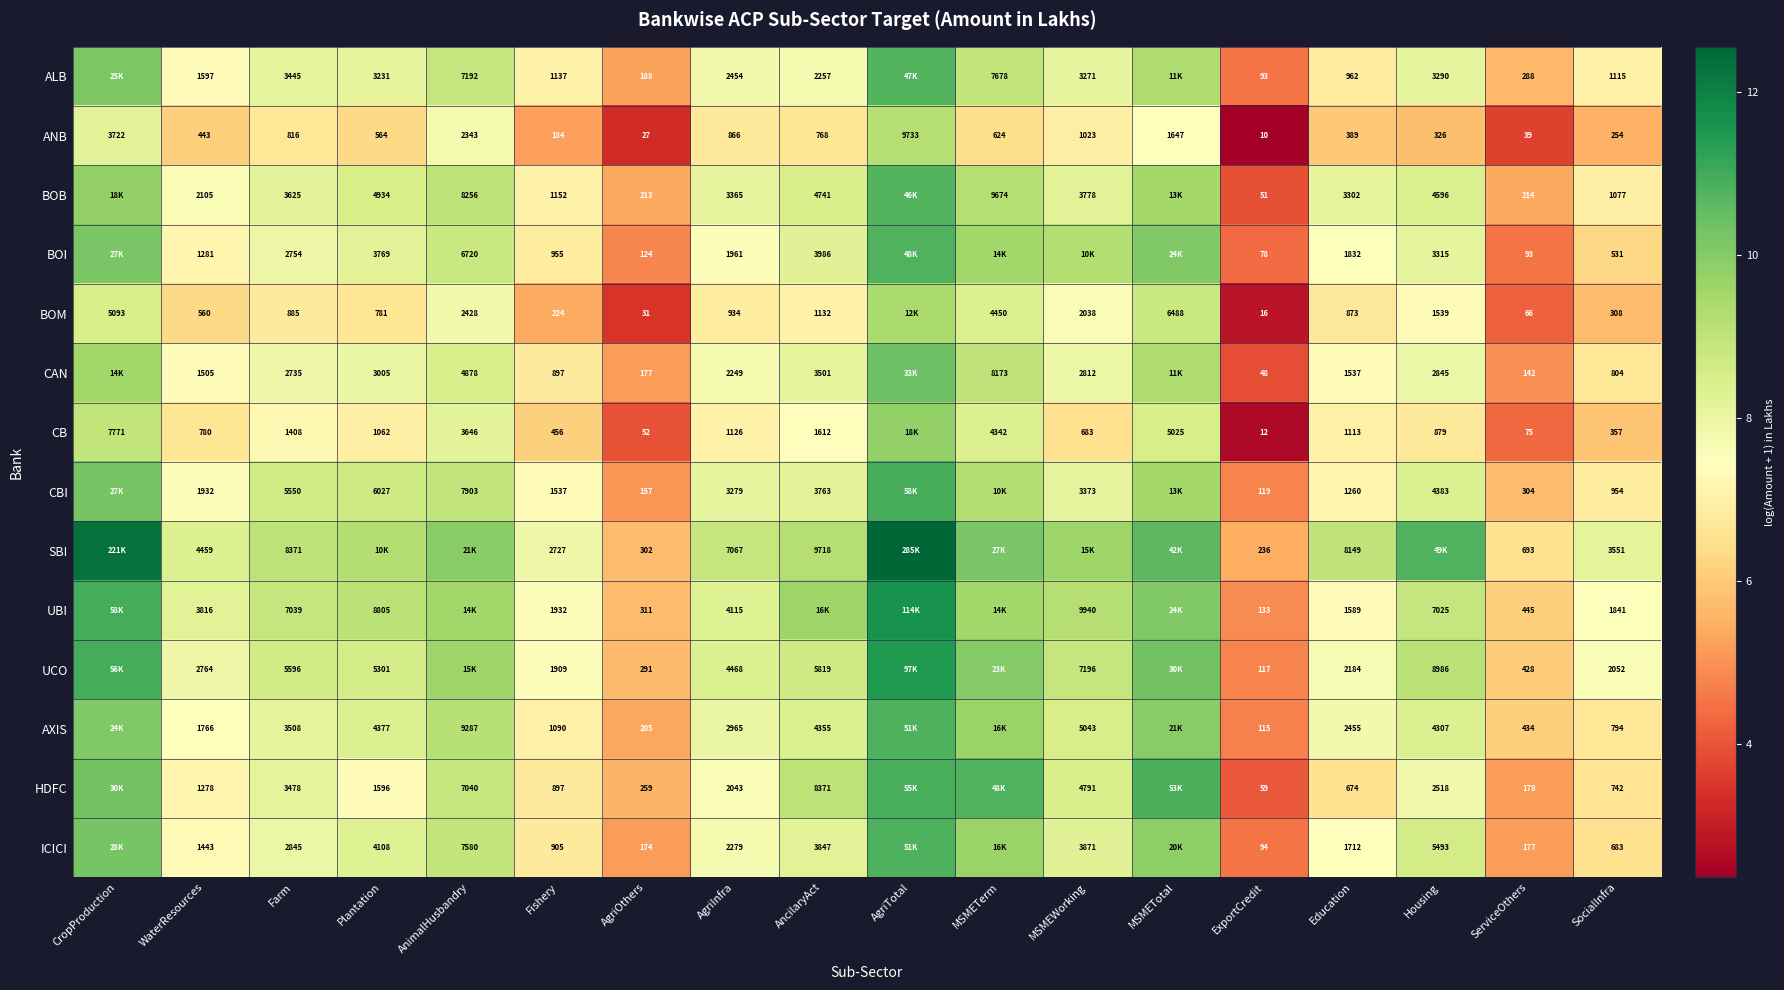

What is the total value across all series at AnimalHusbandry?

124.0